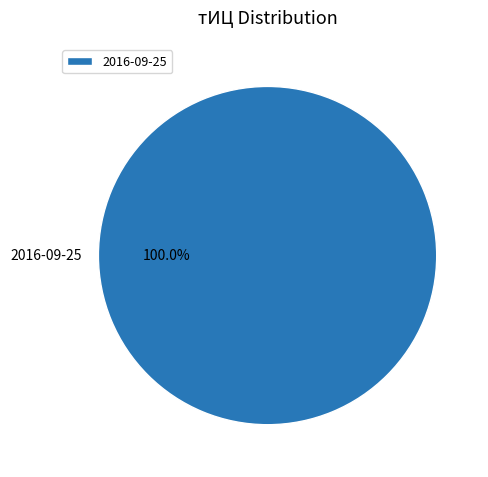

Count the number of slices in the pie.

1